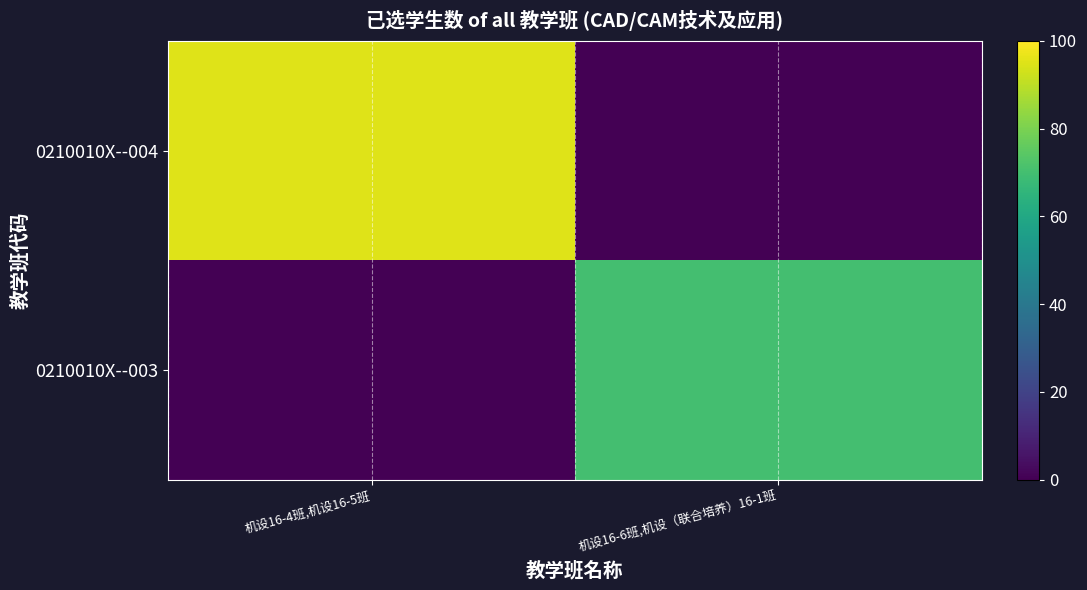

What is the difference between the highest and lowest values at 机设16-6班,机设（联合培养）16-1班?

70